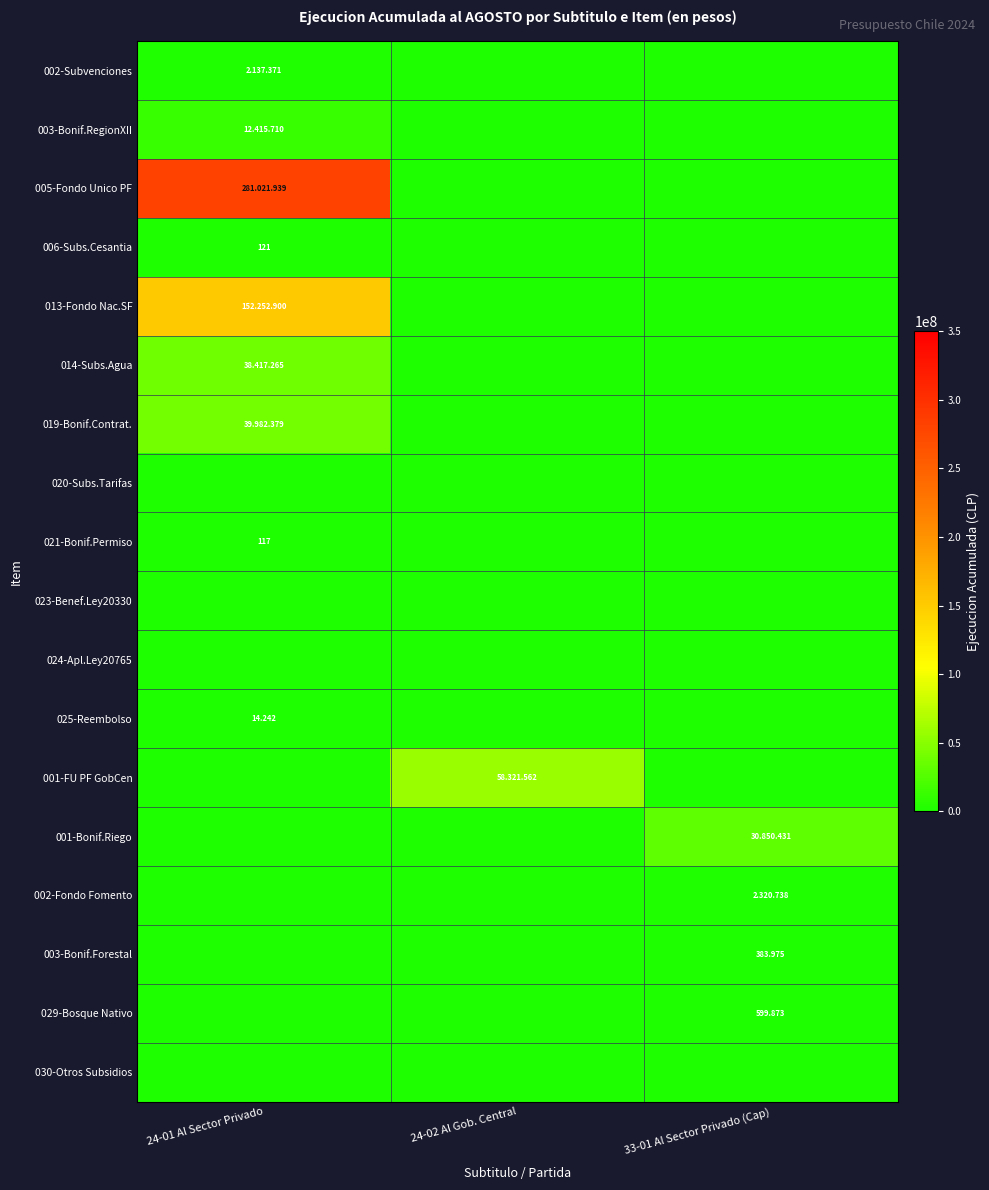

How many data points in 025-Reembolso are above 0?

1